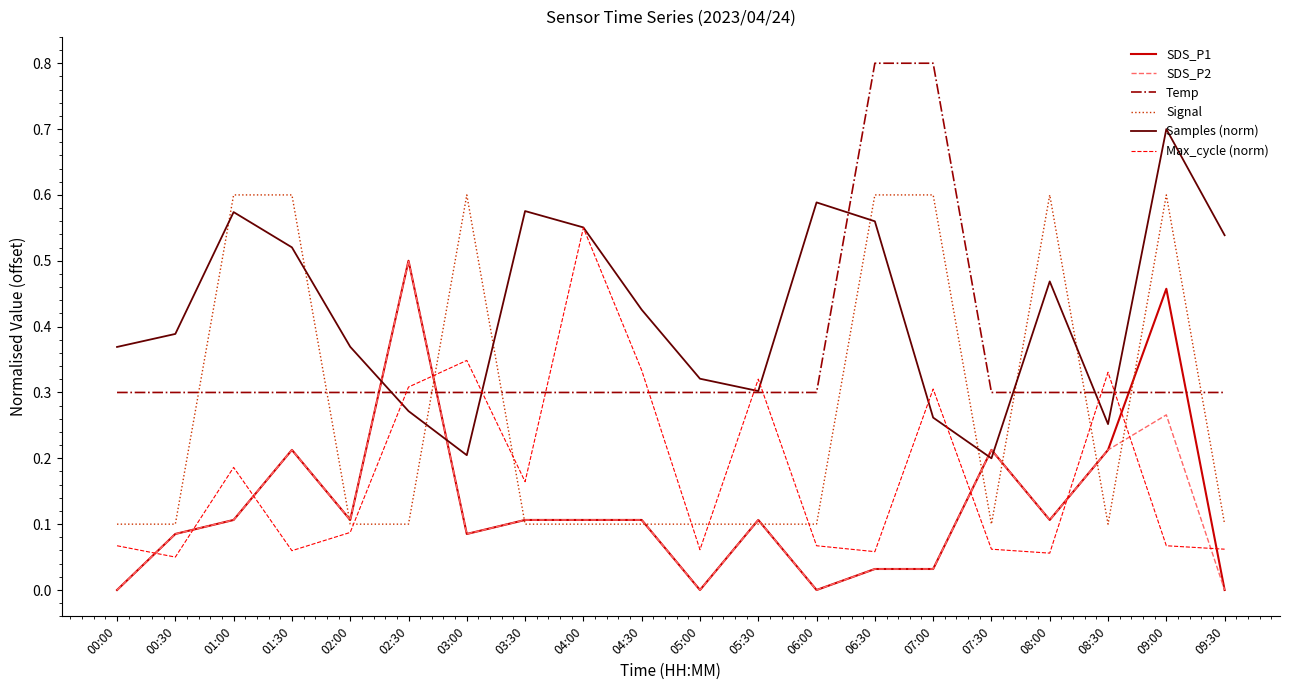

What is the maximum value shown in the chart?

0.8